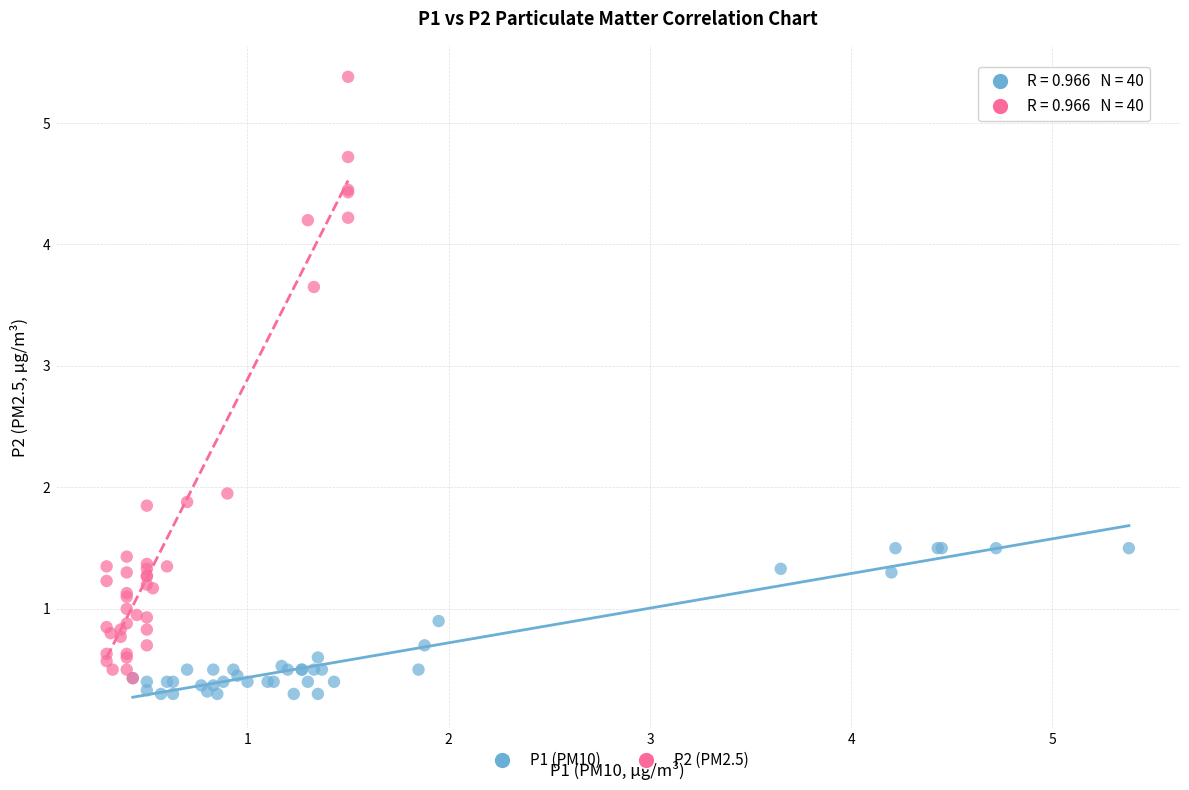

What are all the series names shown in the legend?

P1 (PM10), P2 (PM2.5)